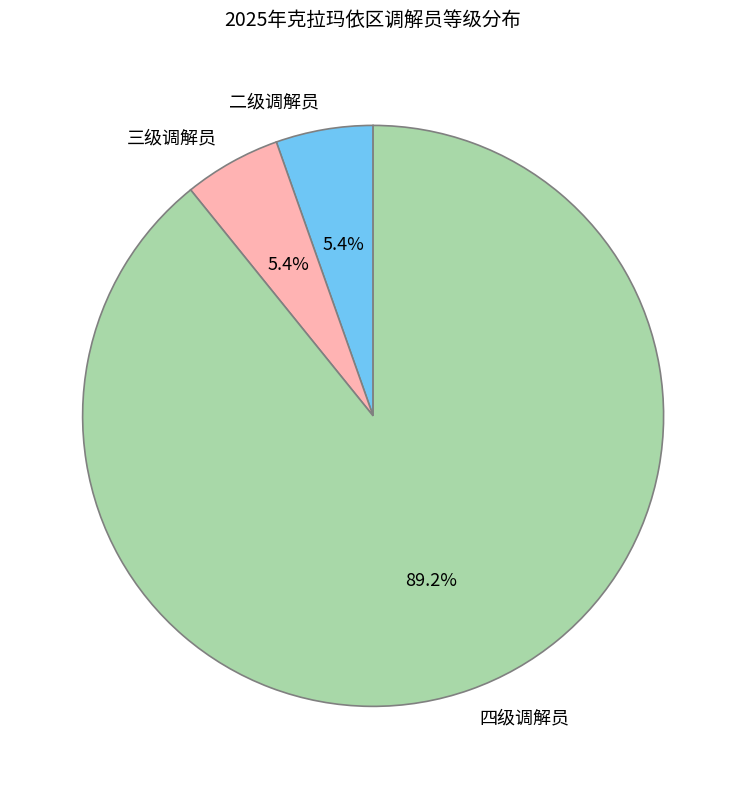

What is the total percentage of 三级调解员 and 二级调解员?

10.8%